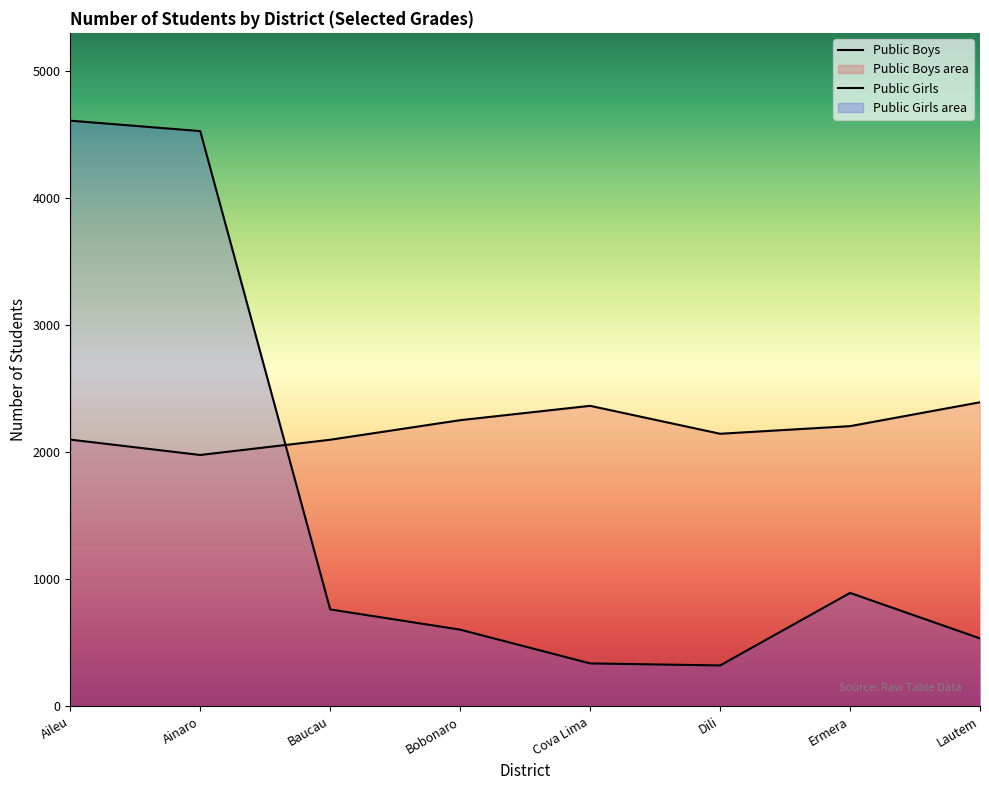

Does the chart have visible grid lines?

No